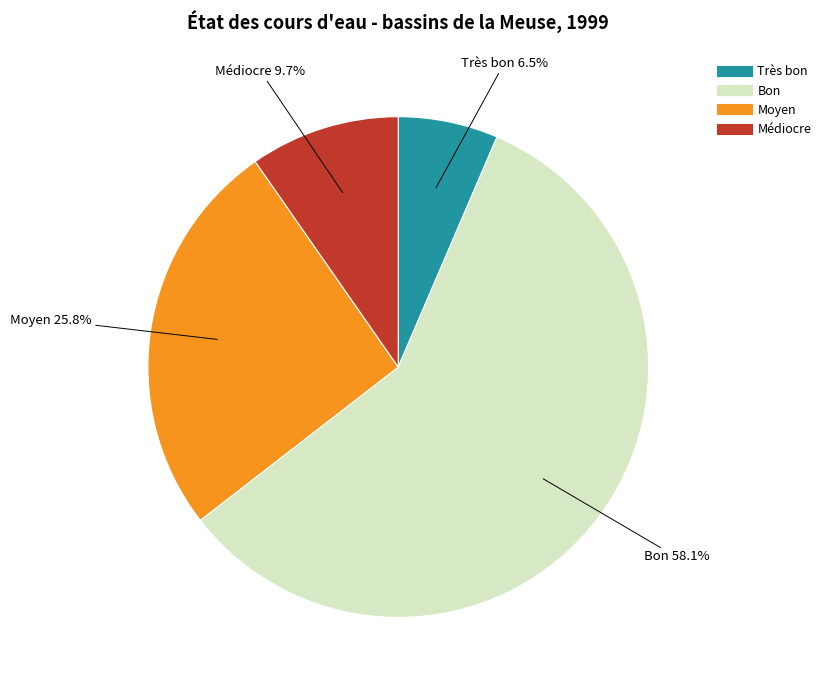

Is there a majority slice in this chart?

Yes